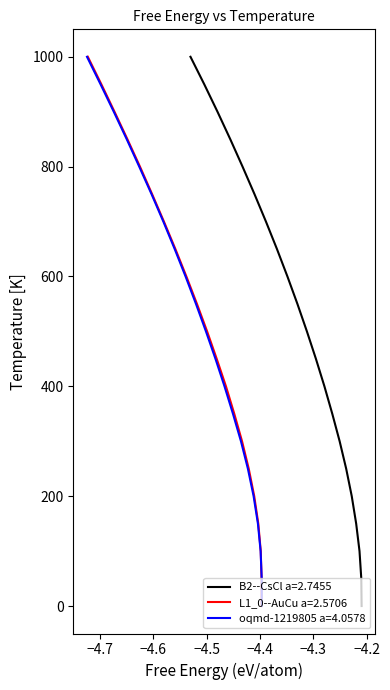

What is the label of the 20th point from the right?

50.0